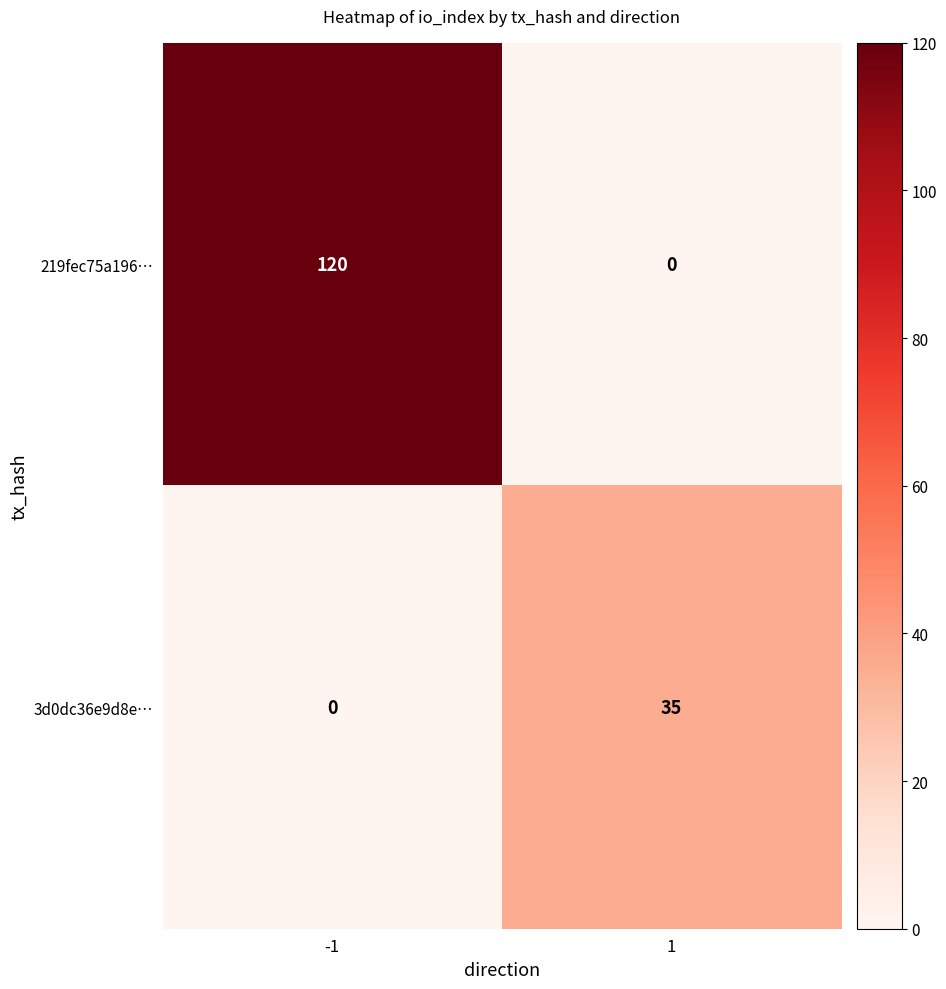

Rank the series by their average value, from highest to lowest.

219fec75a196…, 3d0dc36e9d8e…